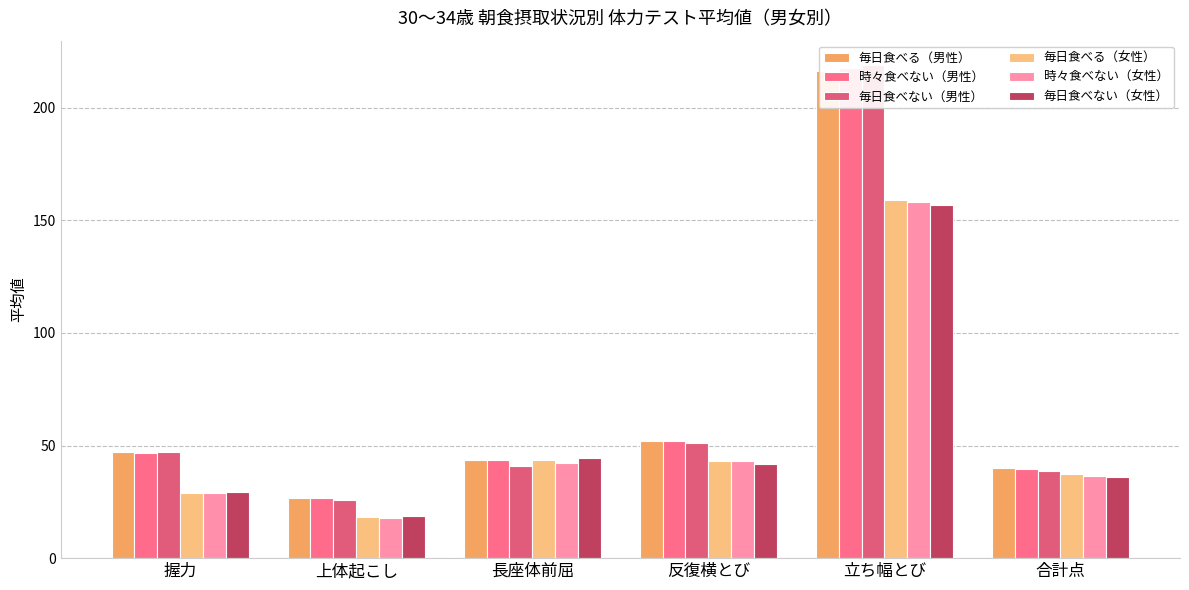

What is the average value of the 毎日食べない（女性） series?

54.4